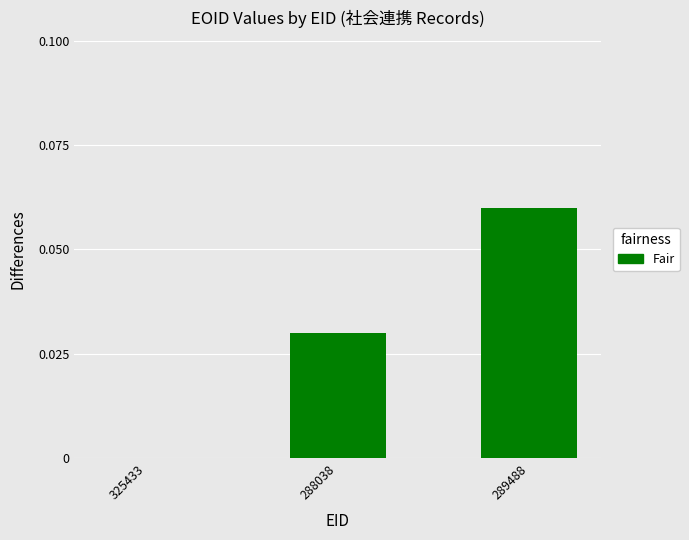

Is it true that the value at 288038 is 0.0?

True